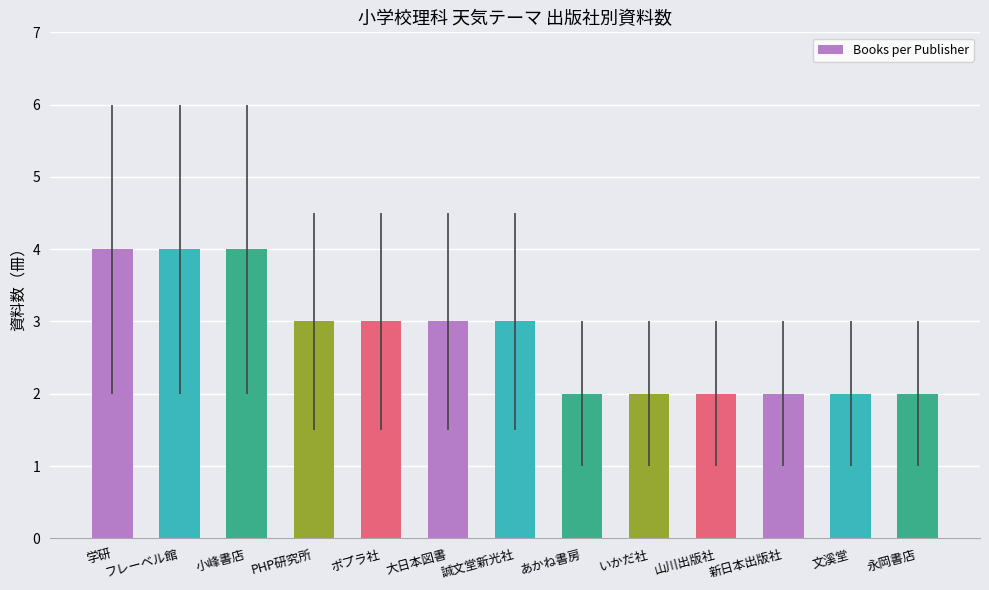

What is the value of the 6th bar from the left?

3